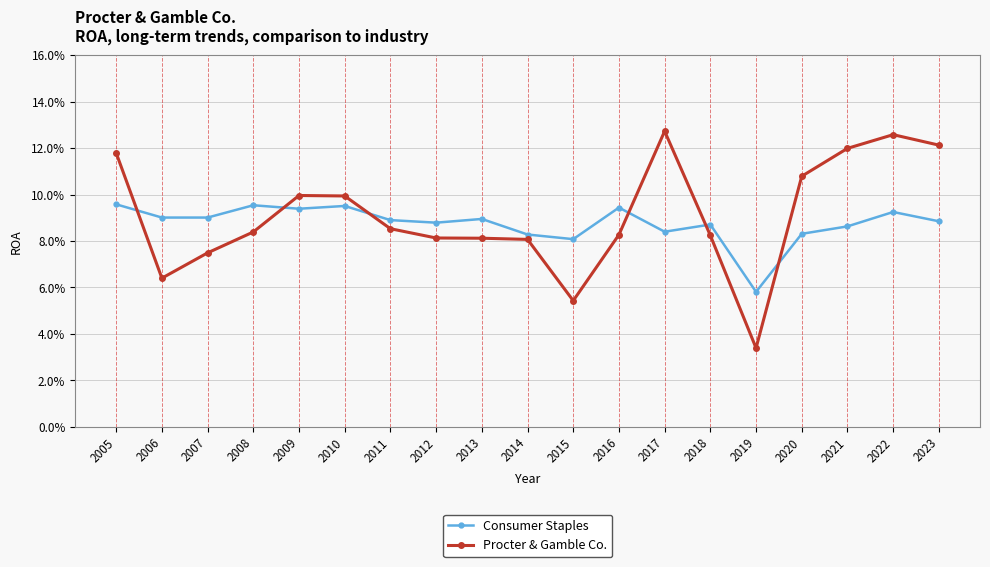

Is it true that Consumer Staples equals 0.0 at 2017?

False